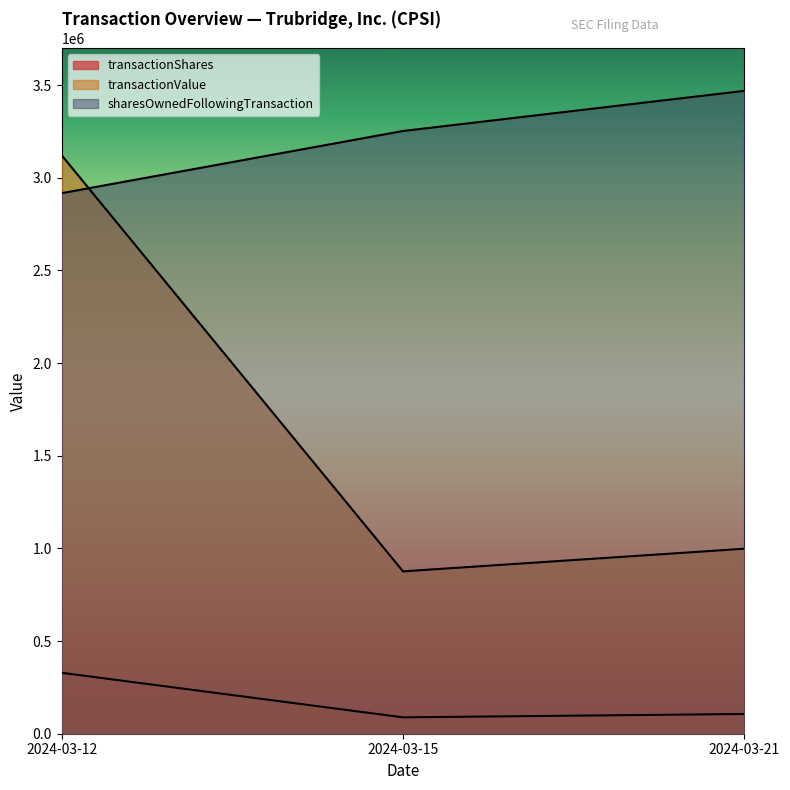

Count the number of categories in the chart.

3